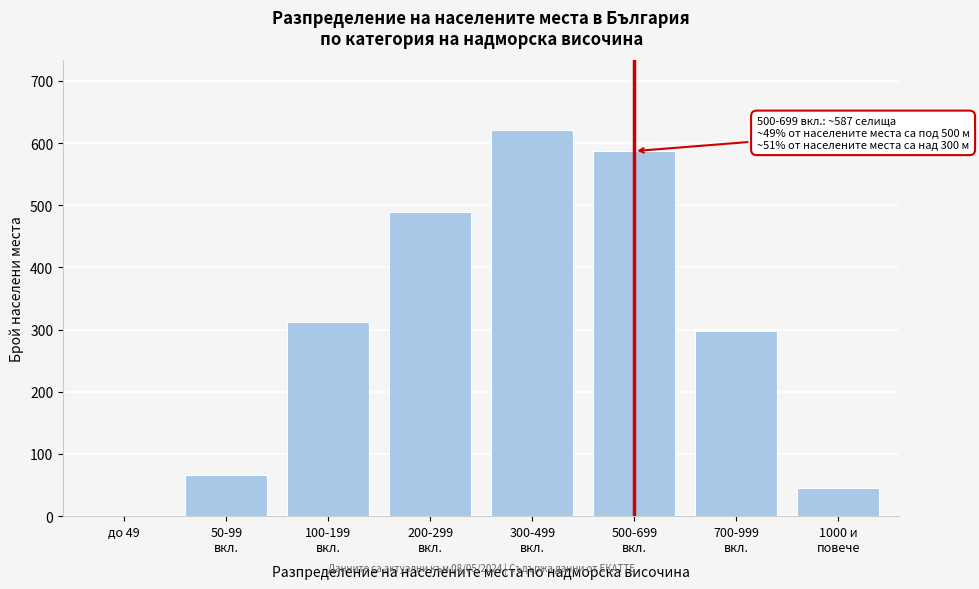

What is the greatest value displayed?

621